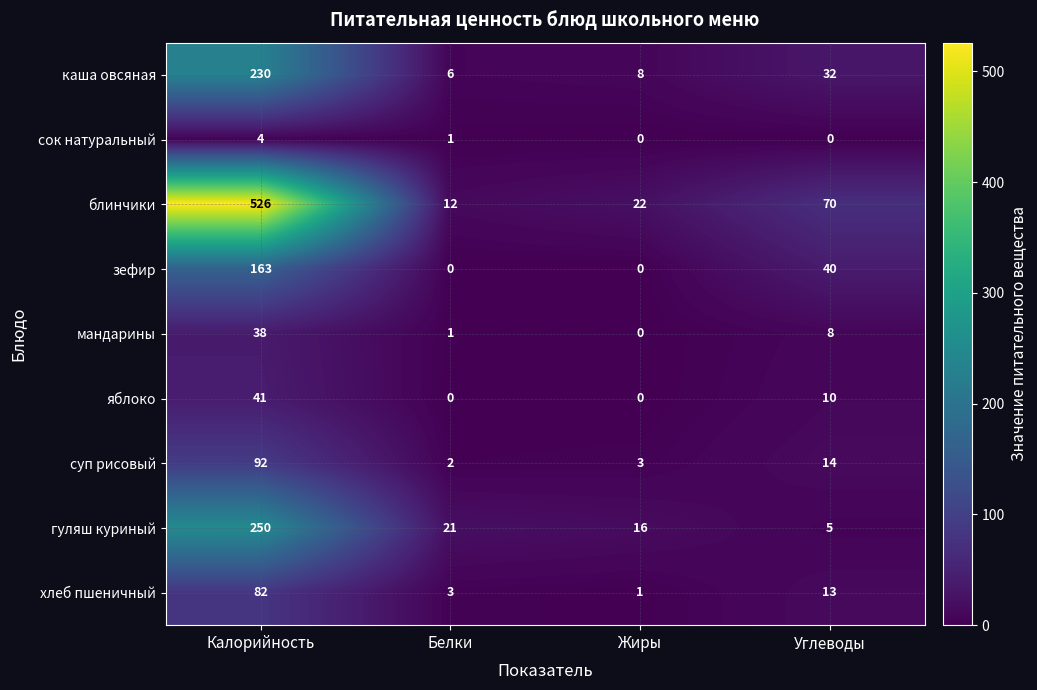

What is the sum of all хлеб пшеничный values?

99